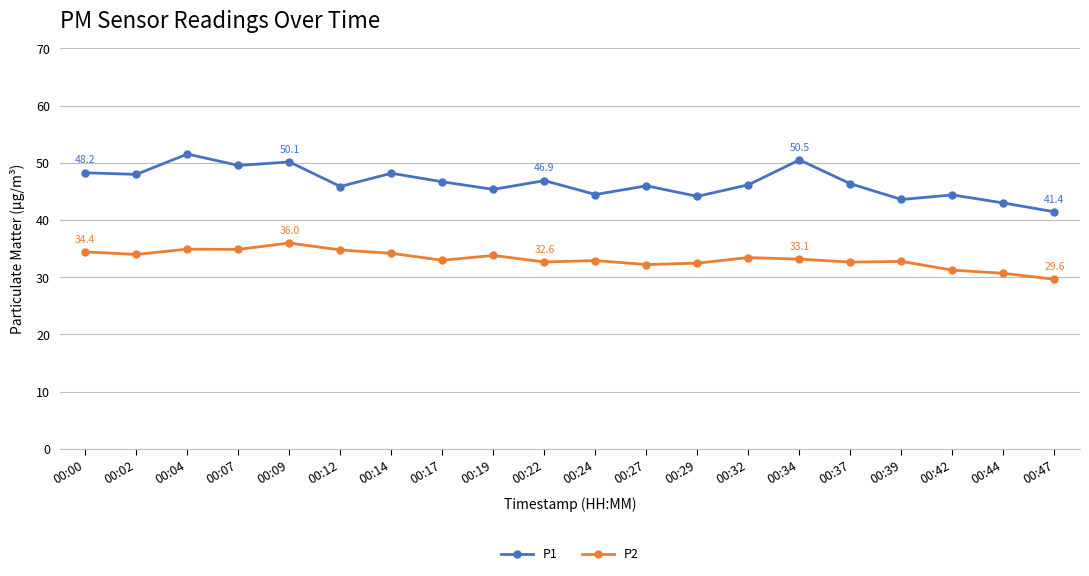

What is the difference between the second highest and second lowest values in the P1 series?

7.5